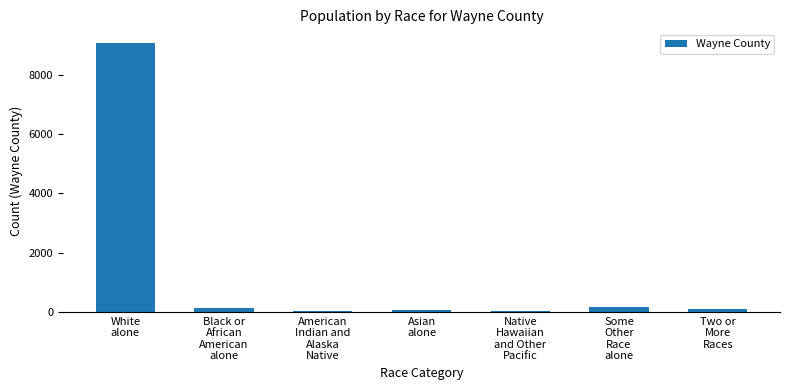

The value at Some
Other
Race
alone is 173. True or false?

True